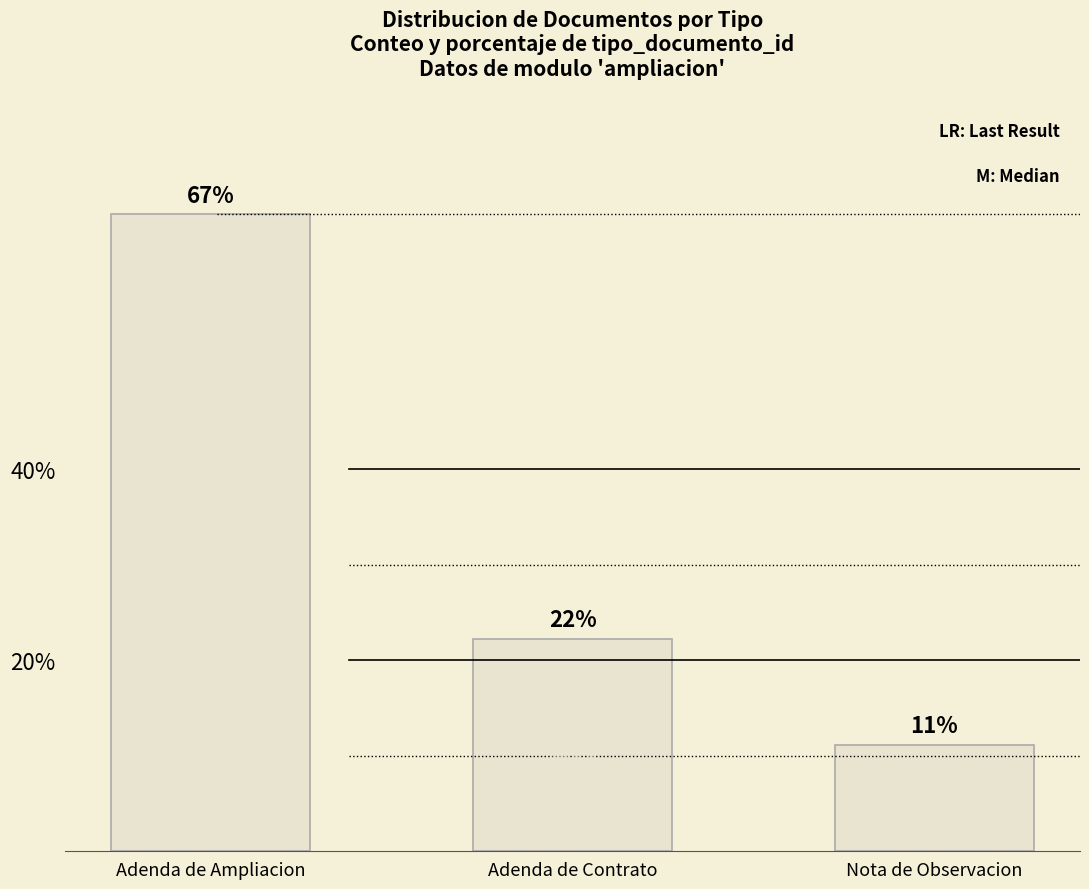

Reading right to left, what are all the values shown in this chart?

Nota de Observacion=11.1	Adenda de Contrato=22.2	Adenda de Ampliacion=66.7